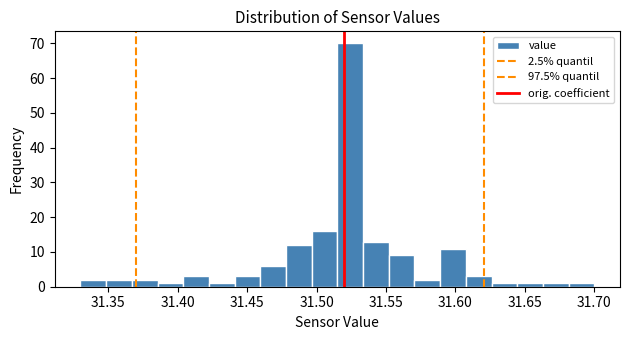

Read against the x-axis, roughly where is the centre of the tallest bar?

31.525